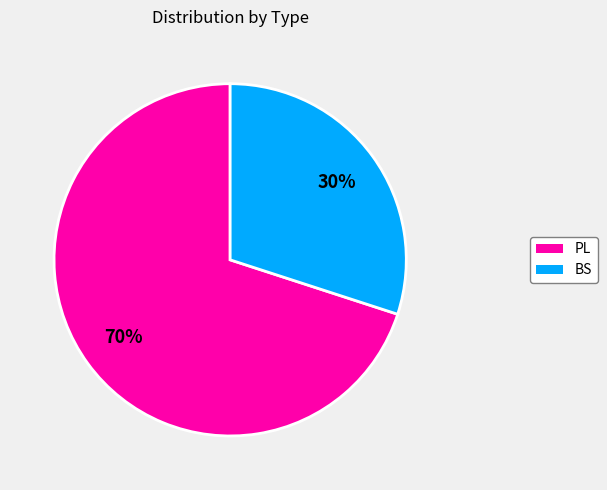

Count the number of slices in the pie.

2